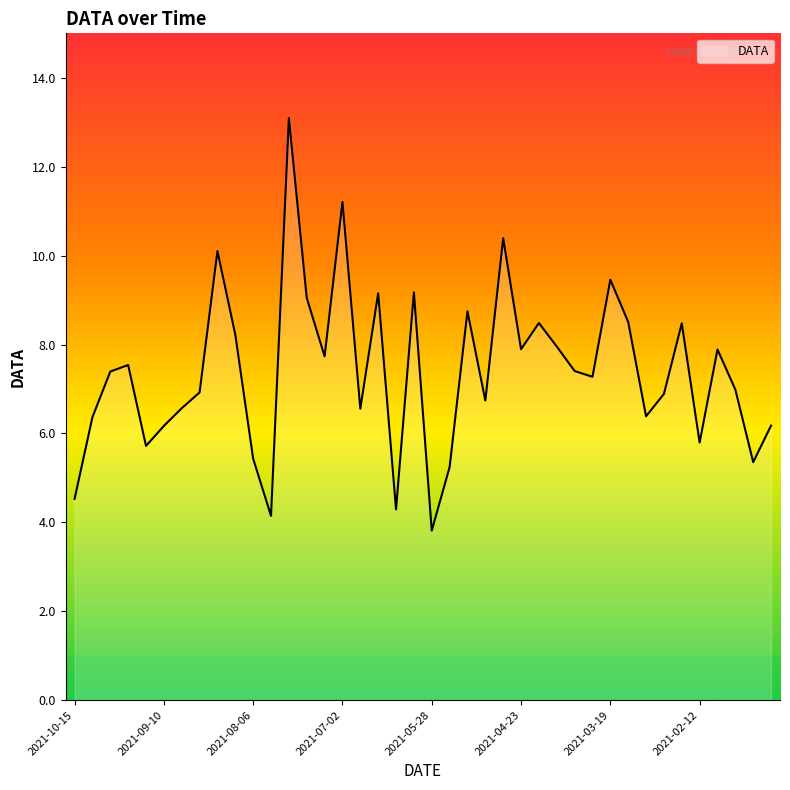

What is the maximum value shown in the chart?

13.1